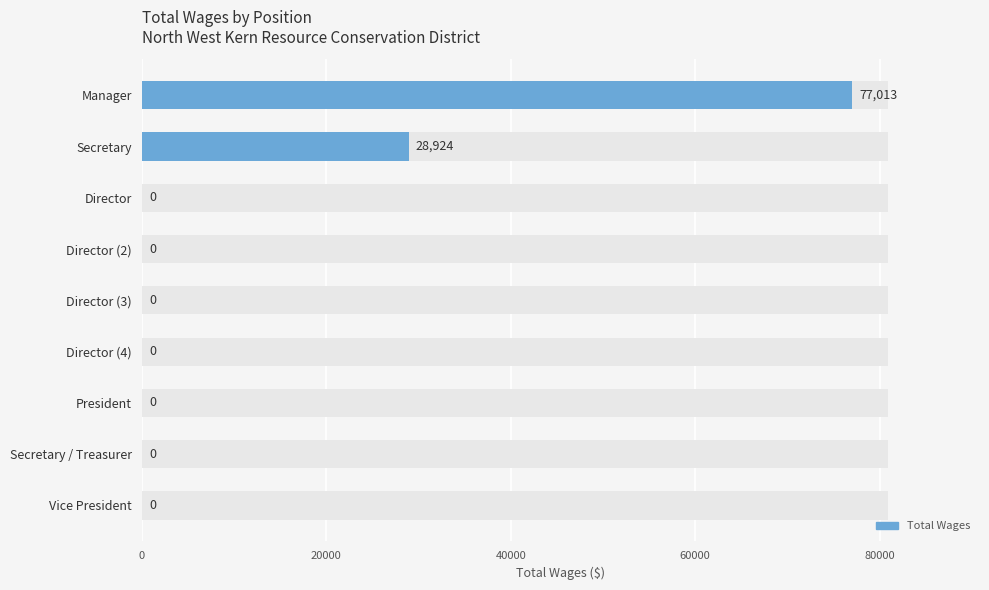

Reading left to right, extract all data points from this chart.

77013	28924	0	0	0	0	0	0	0